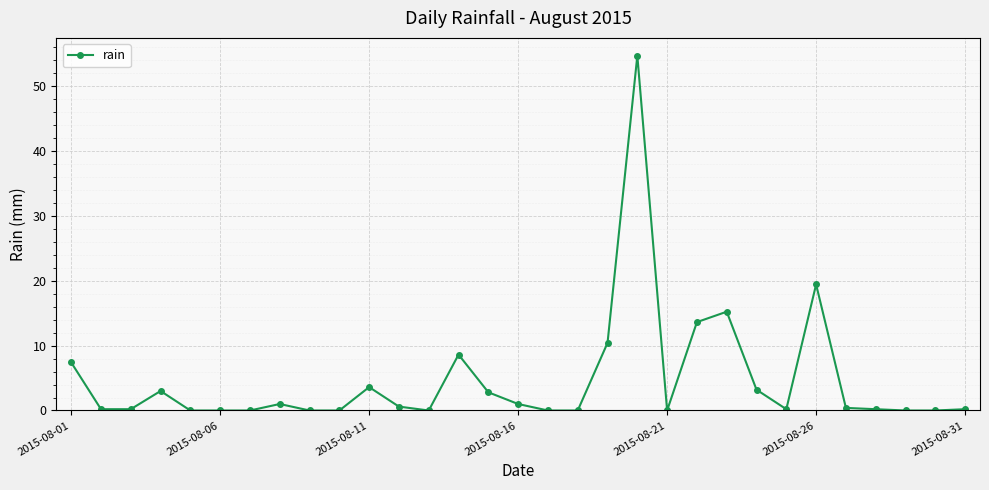

How many categories are shown in the chart?

31